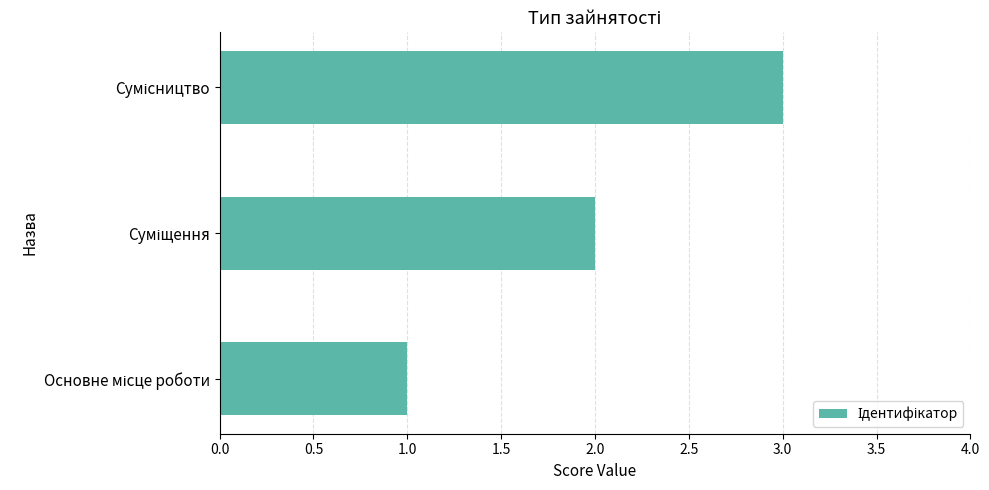

What is the sum of all values?

6